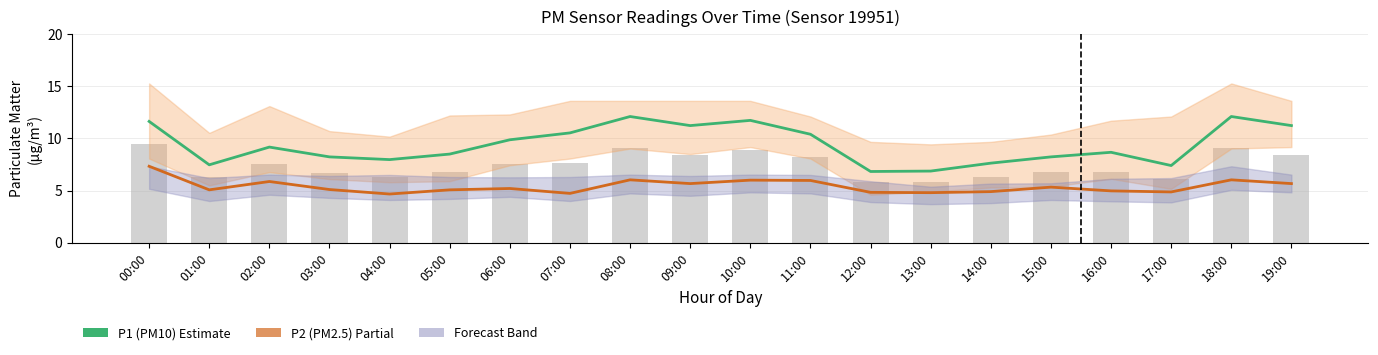

Reading left to right, extract all data points from this chart.

P1 (PM10): 00:00=11.6	01:00=7.5	02:00=9.2	03:00=8.2	04:00=8.0	05:00=8.5	06:00=9.9	07:00=10.5	08:00=12.1	09:00=11.2	10:00=11.7	11:00=10.4	12:00=6.8	13:00=6.9	14:00=7.6	15:00=8.2	16:00=8.7	17:00=7.4	18:00=12.1	19:00=11.2
P2 (PM2.5): 00:00=7.3	01:00=5.1	02:00=5.9	03:00=5.1	04:00=4.7	05:00=5.1	06:00=5.2	07:00=4.7	08:00=6.0	09:00=5.7	10:00=6.0	11:00=6.0	12:00=4.8	13:00=4.8	14:00=4.9	15:00=5.3	16:00=5.0	17:00=4.9	18:00=6.0	19:00=5.7